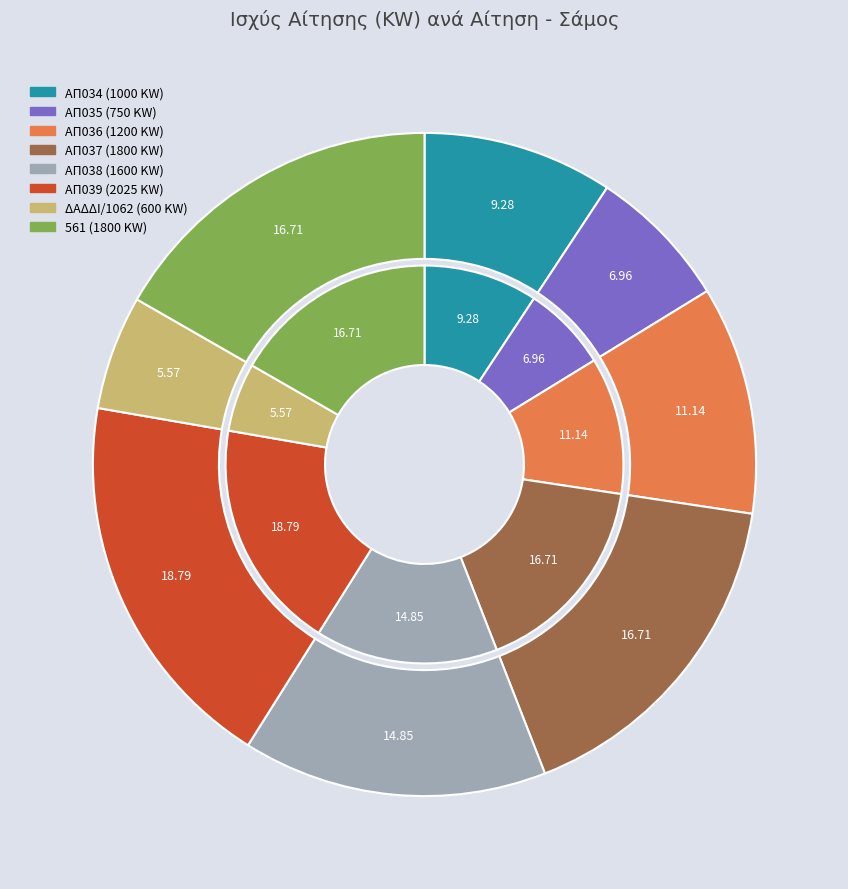

Count the number of slices in the pie.

8